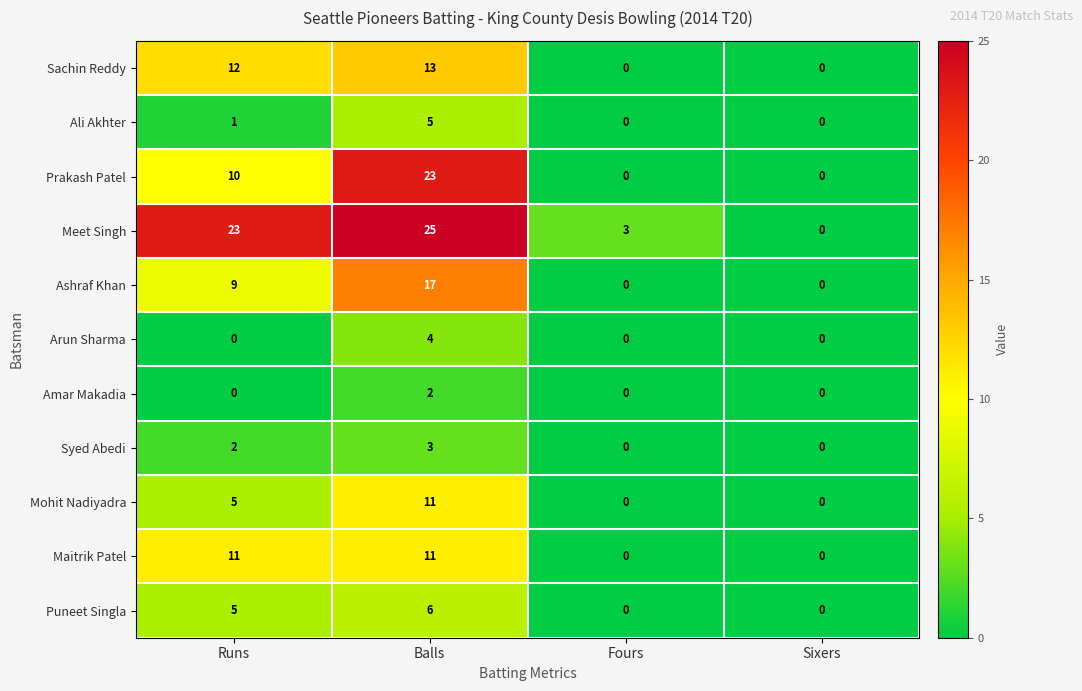

Which series has the widest spread of values?

Meet Singh